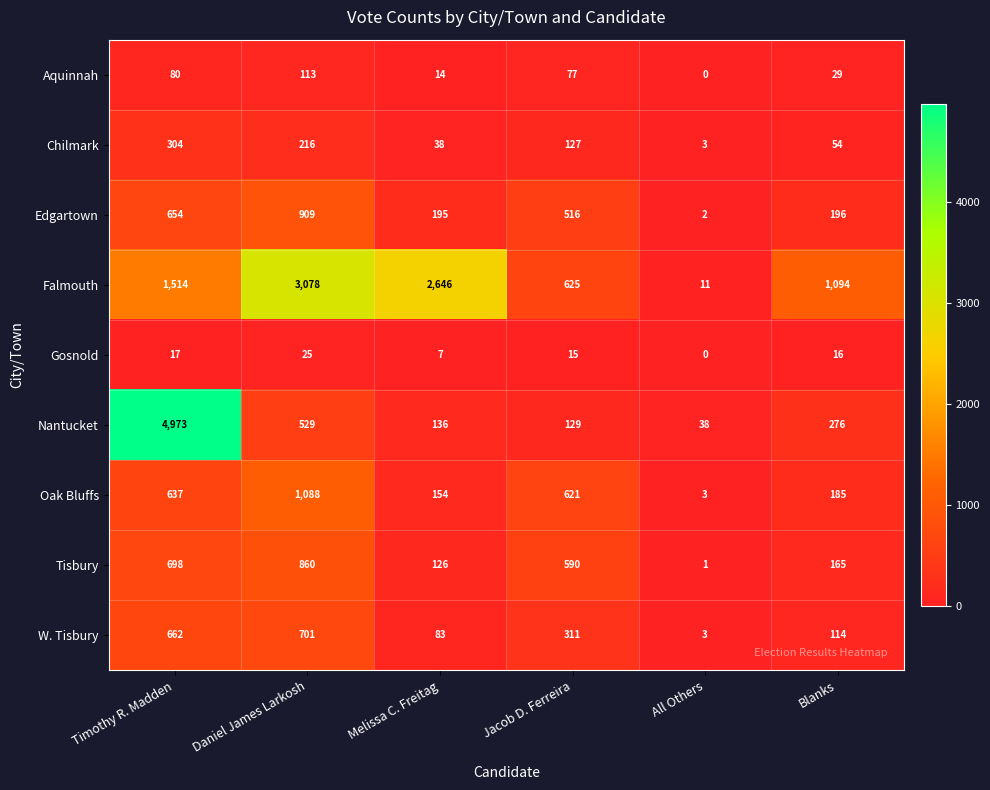

What is the spread (max minus min) of values at Melissa C. Freitag?

2639